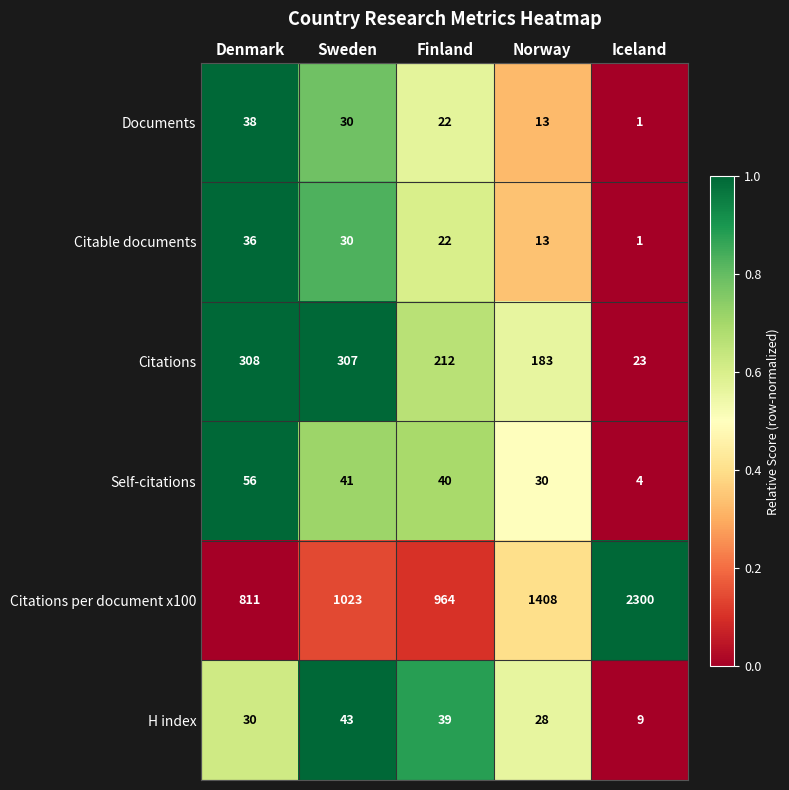

Rank the series at Denmark from lowest to highest value.

H index, Citable documents, Documents, Self-citations, Citations, Citations per document x100